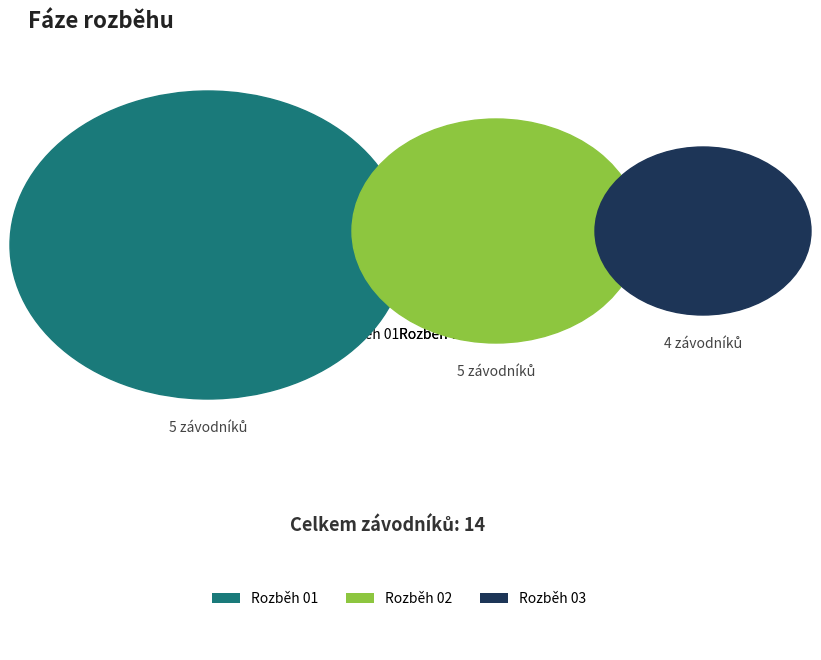

Count the number of slices in the pie.

3